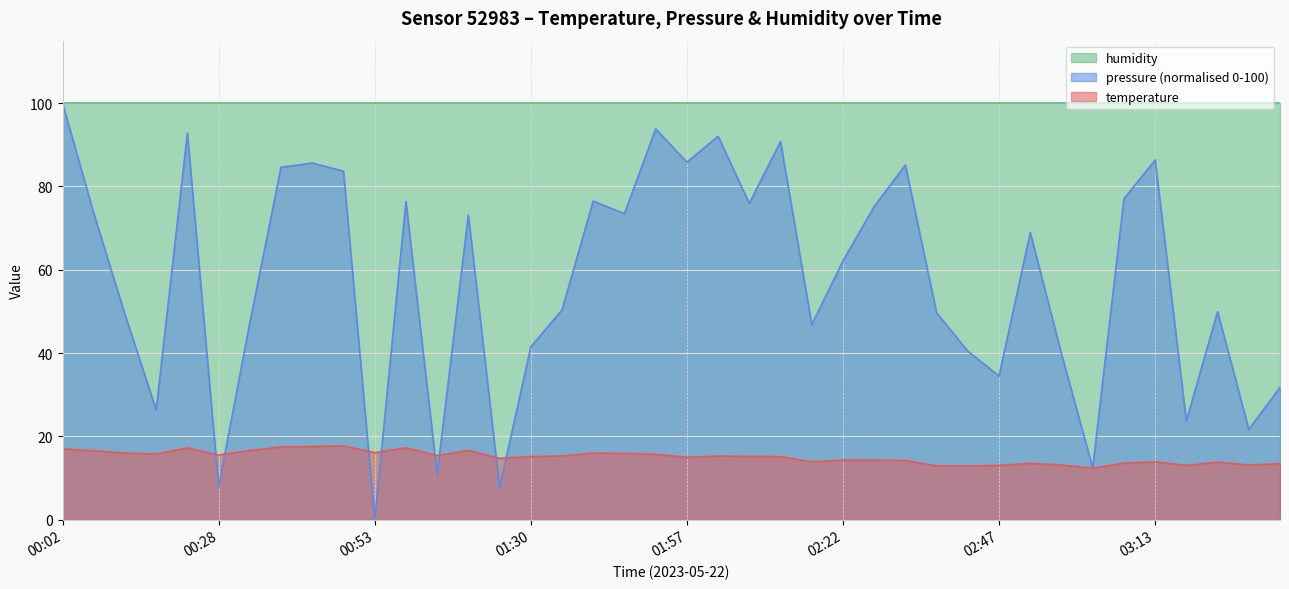

How many series are shown in this chart?

3